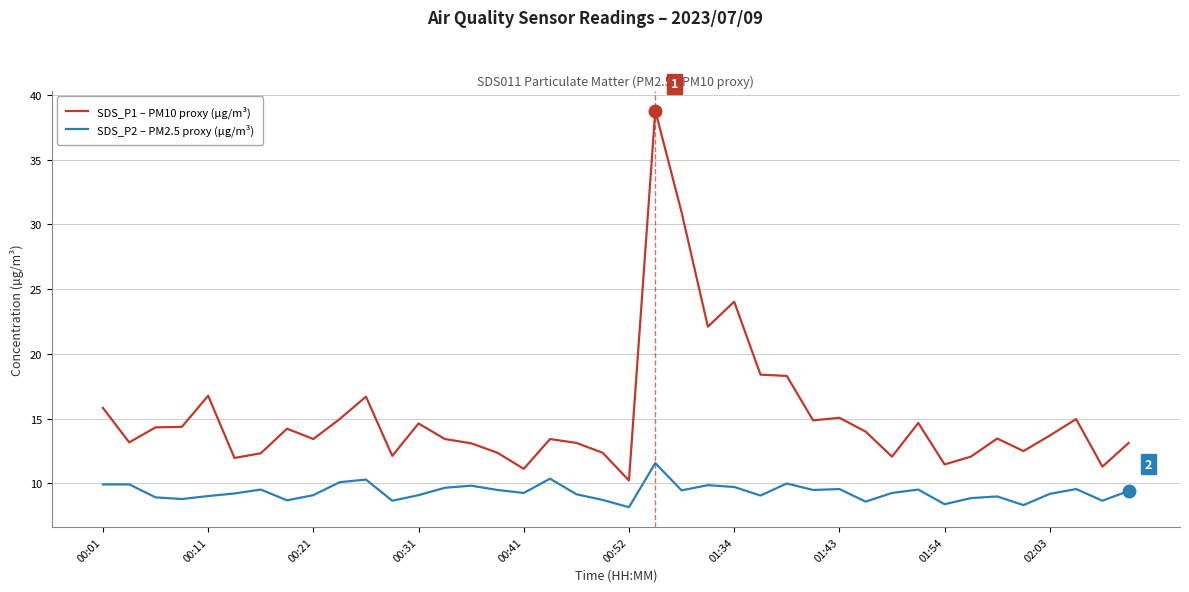

What is the average value of the SDS_P2 – PM2.5 proxy (µg/m³) series?

9.3